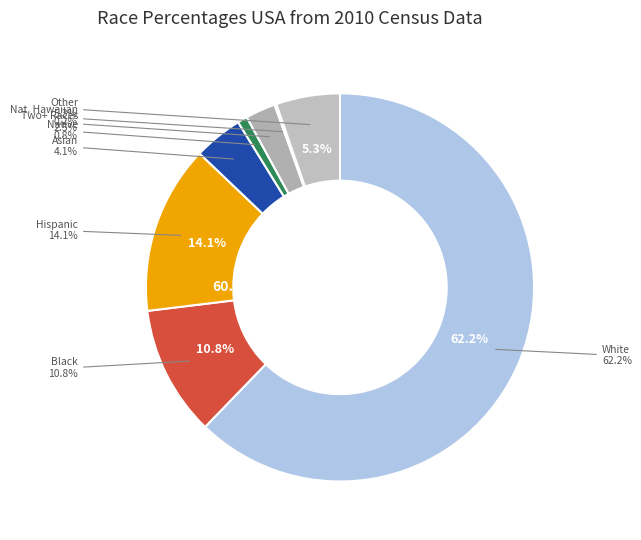

Which slice is the largest?

White